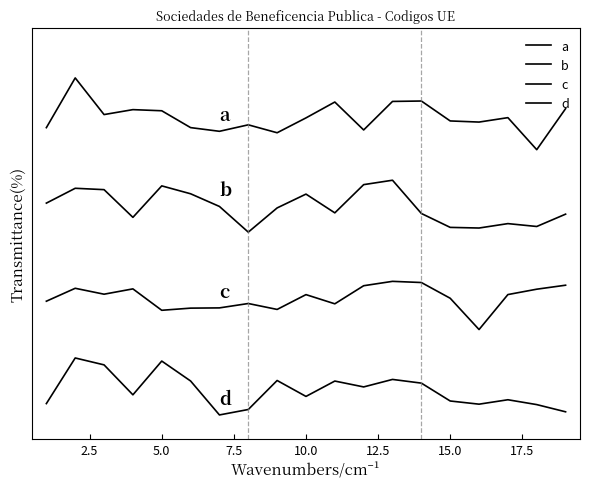

True or false: c and a intersect in this chart.

False